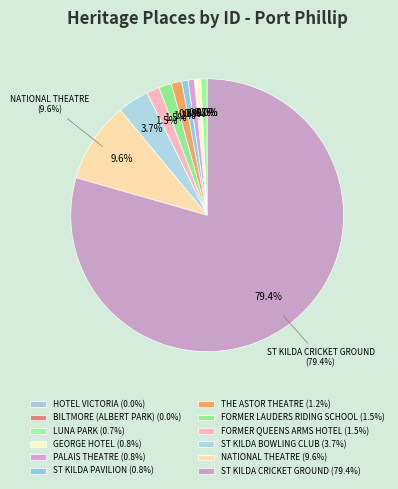

Does ST KILDA CRICKET GROUND represent more than half of the total?

Yes